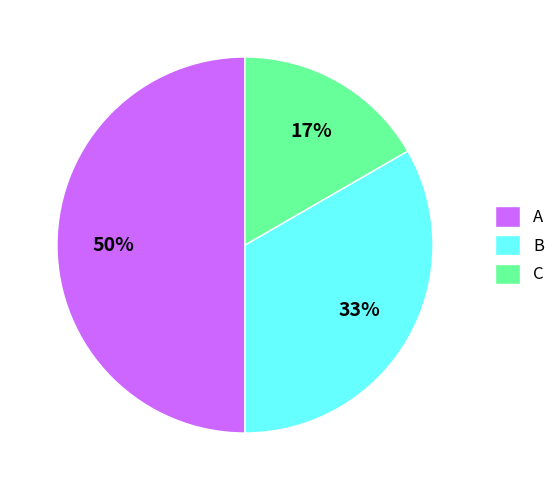

To the nearest percent, what is the combined percentage of C and B?

50%